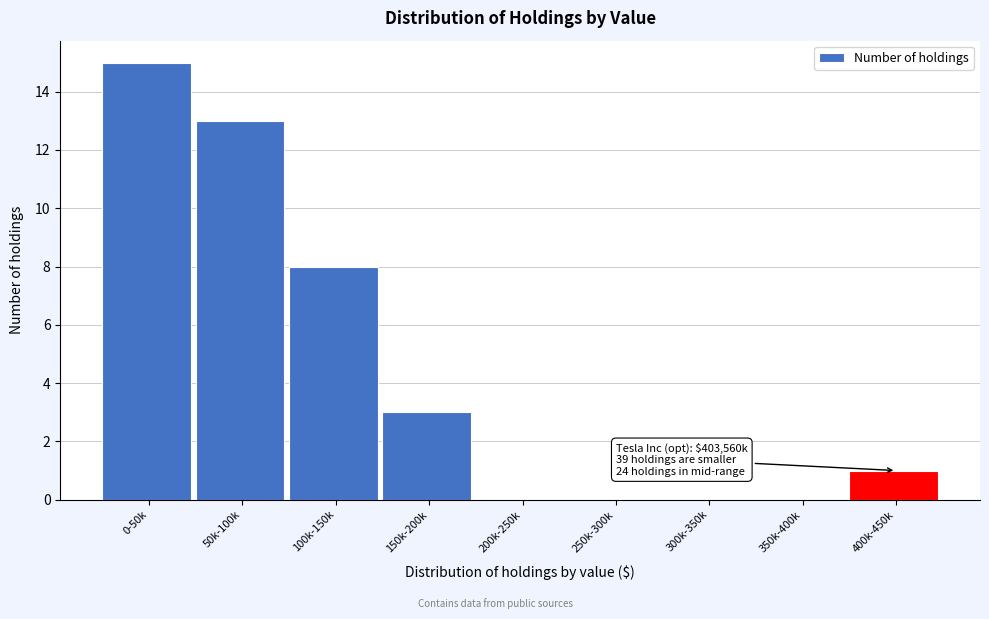

Reading left to right, transcribe all the data shown in this chart.

0-50k=15	50k-100k=13	100k-150k=8	150k-200k=3	200k-250k=0	250k-300k=0	300k-350k=0	350k-400k=0	400k-450k=1